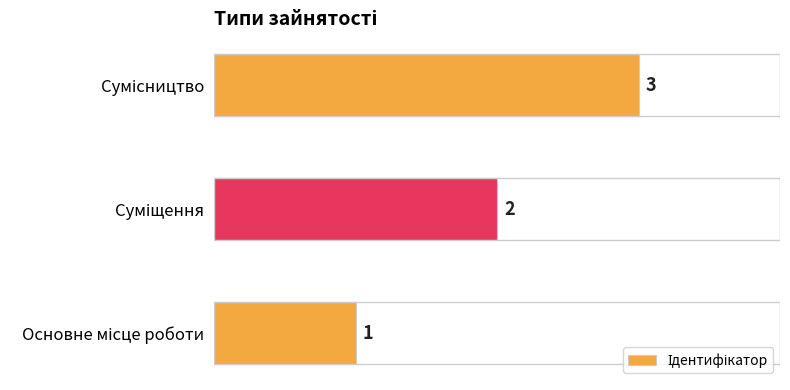

How many values are between 1 and 3?

3